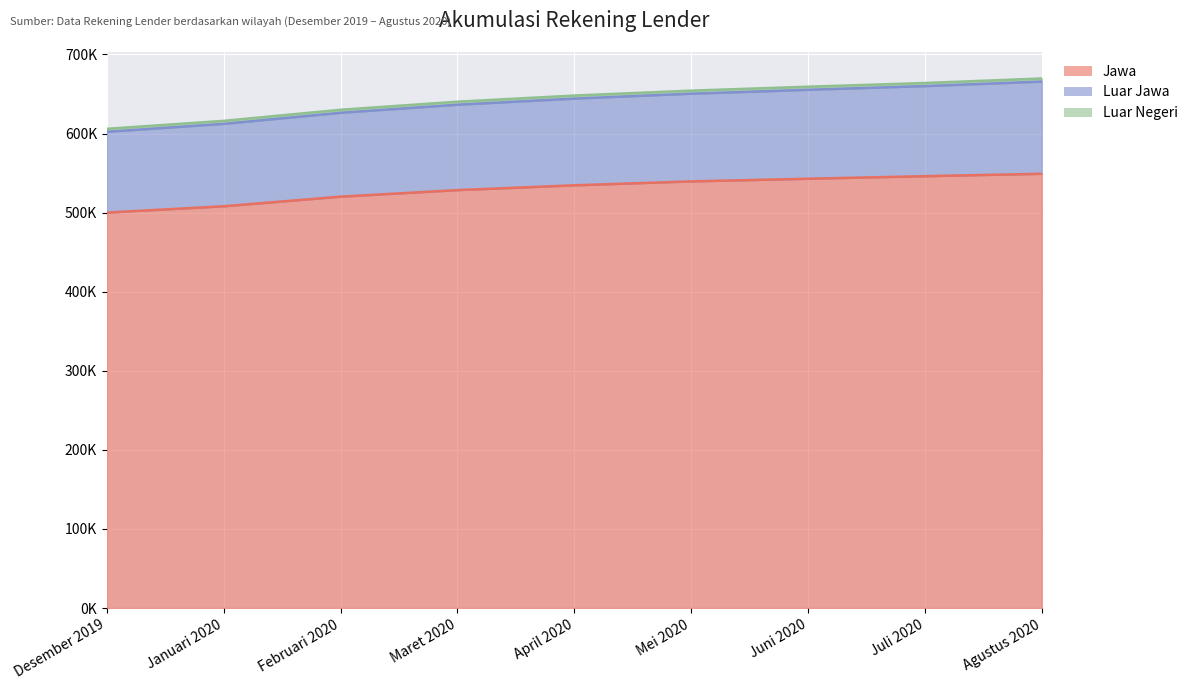

What is the label of the 8th point from the right?

Januari 2020